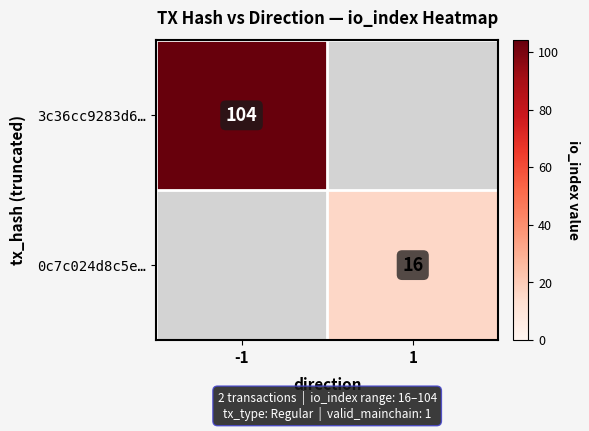

Is it true that 3c36cc9283d6… equals 149 at -1?

False